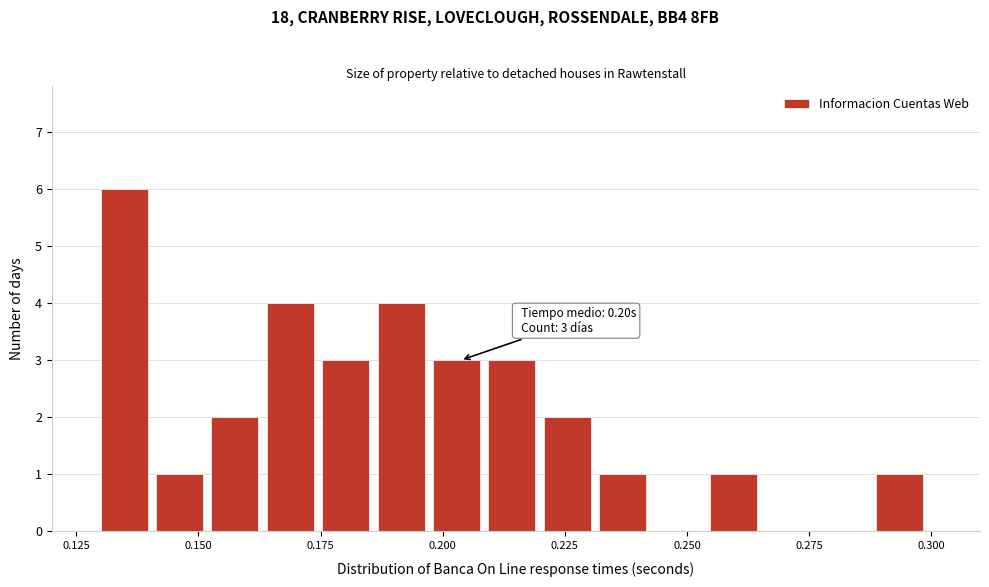

Read against the x-axis, roughly where is the centre of the tallest bar?

0.135